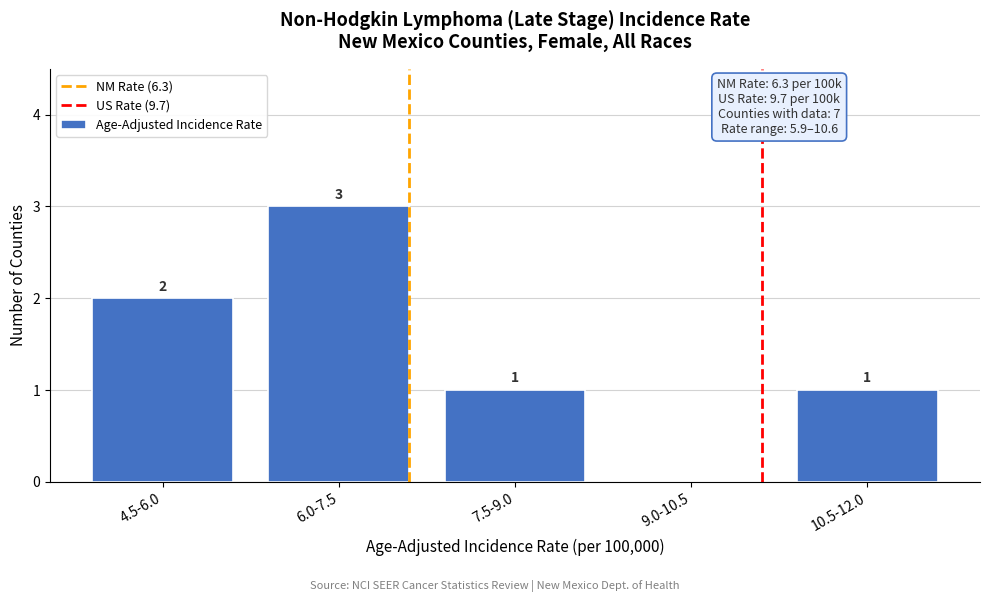

Reading left to right, transcribe all the data shown in this chart.

4.5-6.0=2	6.0-7.5=3	7.5-9.0=1	9.0-10.5=0	10.5-12.0=1